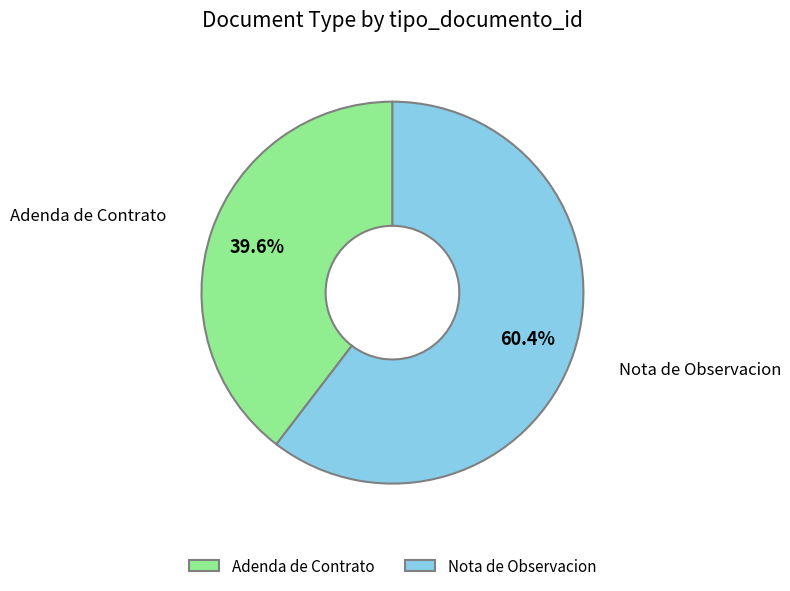

The Nota de Observacion slice represents 53% of the pie. True or false?

False